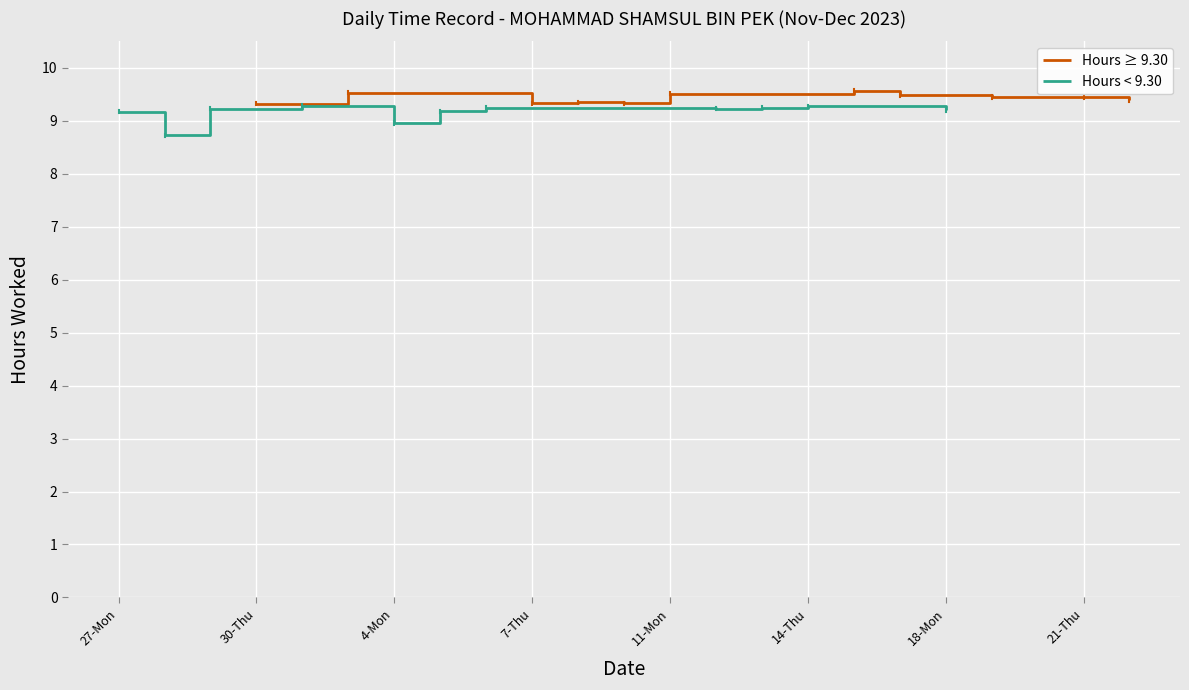

Does the chart display data point markers on the line(s)?

No